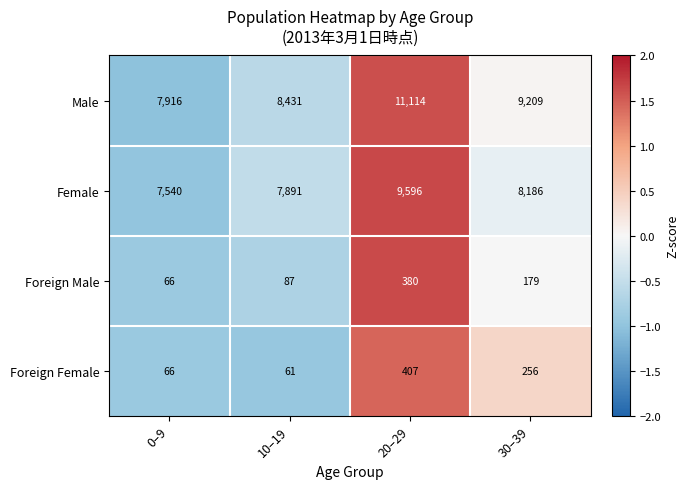

At which category is the sum across all series the highest?

20–29